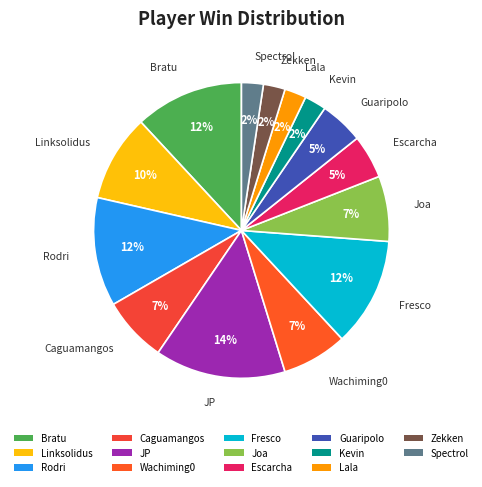

Do Zekken and Wachiming0 together represent more than half of the pie?

No